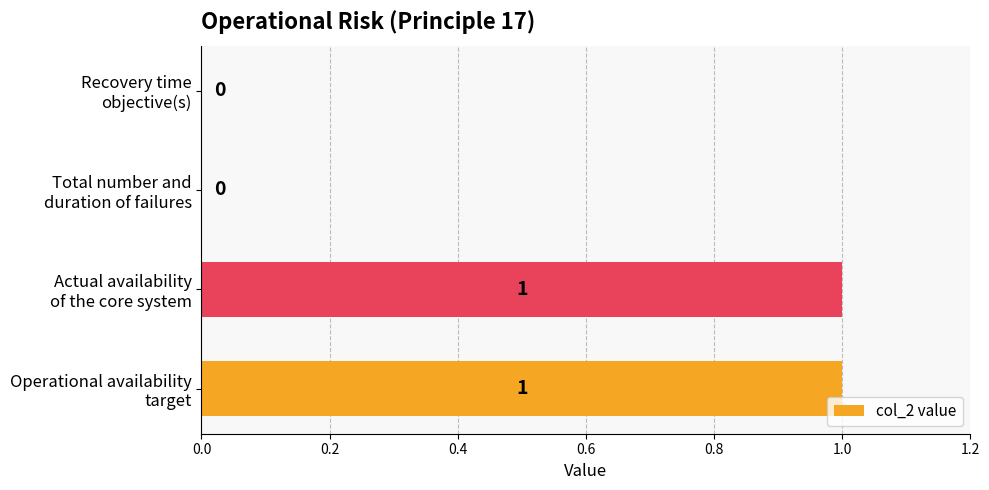

Count the number of data series in this chart.

1